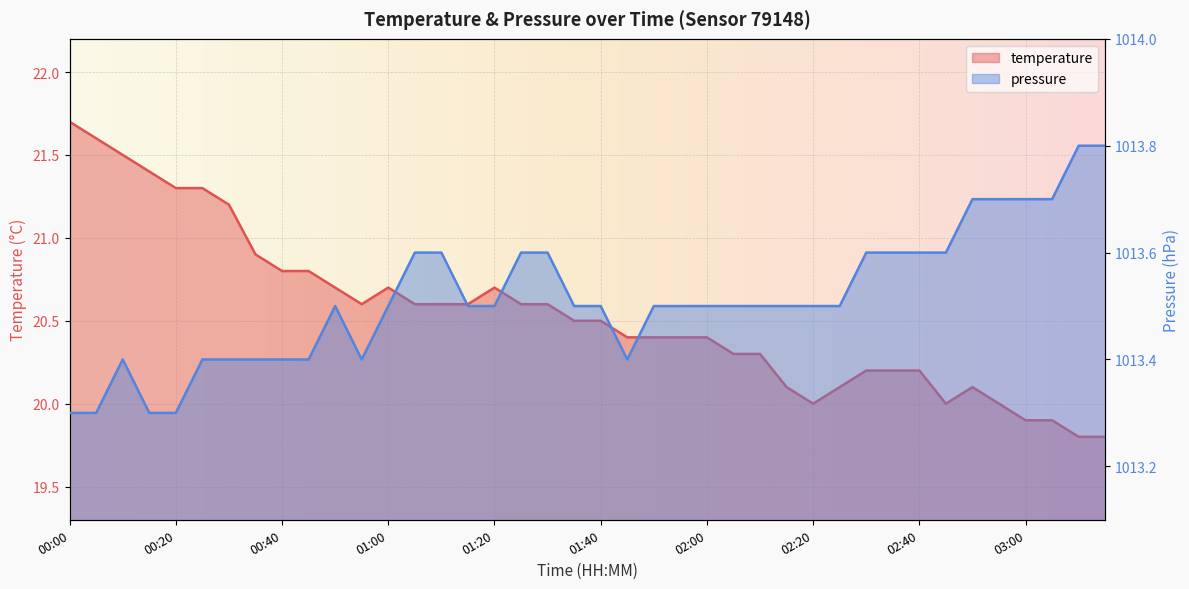

Reading left to right, transcribe all the data shown in this chart.

temperature: 00:00=21.7	00:05=21.6	00:10=21.5	00:15=21.4	00:20=21.3	00:25=21.3	00:30=21.2	00:35=20.9	00:40=20.8	00:45=20.8	00:50=20.7	00:55=20.6	01:00=20.7	01:05=20.6	01:10=20.6	01:15=20.6	01:20=20.7	01:25=20.6	01:30=20.6	01:35=20.5	01:40=20.5	01:45=20.4	01:50=20.4	01:55=20.4	02:00=20.4	02:05=20.3	02:10=20.3	02:15=20.1	02:20=20.0	02:25=20.1	02:30=20.2	02:35=20.2	02:40=20.2	02:45=20.0	02:50=20.1	02:55=20.0	03:00=19.9	03:05=19.9	03:10=19.8	03:15=19.8
pressure: 00:00=1013.3	00:05=1013.3	00:10=1013.4	00:15=1013.3	00:20=1013.3	00:25=1013.4	00:30=1013.4	00:35=1013.4	00:40=1013.4	00:45=1013.4	00:50=1013.5	00:55=1013.4	01:00=1013.5	01:05=1013.6	01:10=1013.6	01:15=1013.5	01:20=1013.5	01:25=1013.6	01:30=1013.6	01:35=1013.5	01:40=1013.5	01:45=1013.4	01:50=1013.5	01:55=1013.5	02:00=1013.5	02:05=1013.5	02:10=1013.5	02:15=1013.5	02:20=1013.5	02:25=1013.5	02:30=1013.6	02:35=1013.6	02:40=1013.6	02:45=1013.6	02:50=1013.7	02:55=1013.7	03:00=1013.7	03:05=1013.7	03:10=1013.8	03:15=1013.8